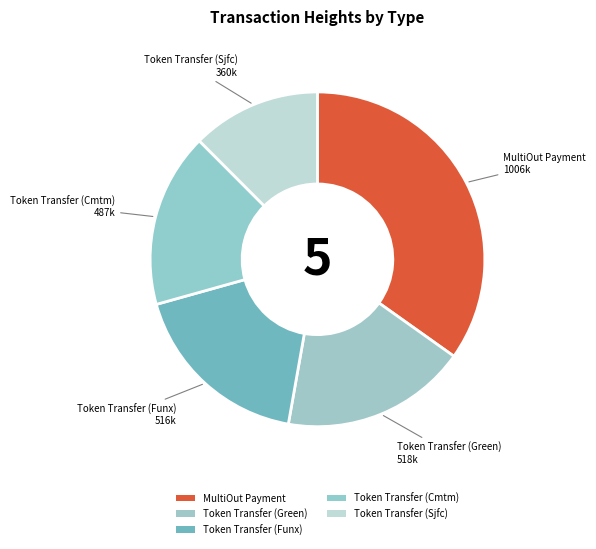

How many slices are in this pie chart?

5